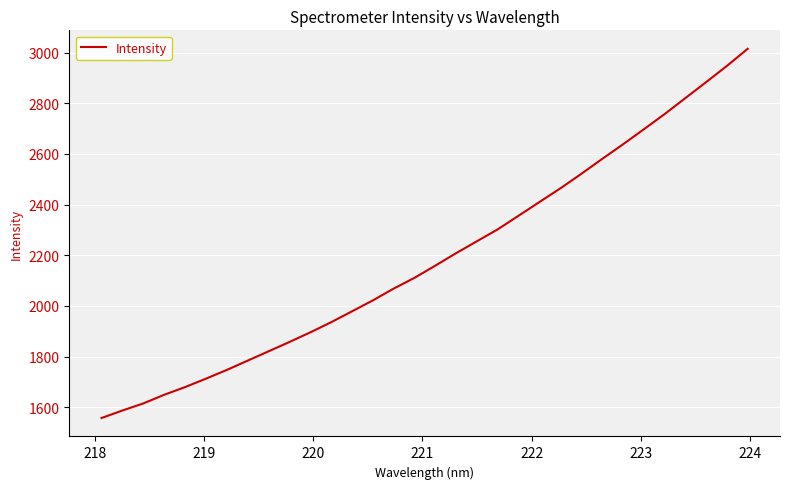

What is the smallest value displayed?

1557.5